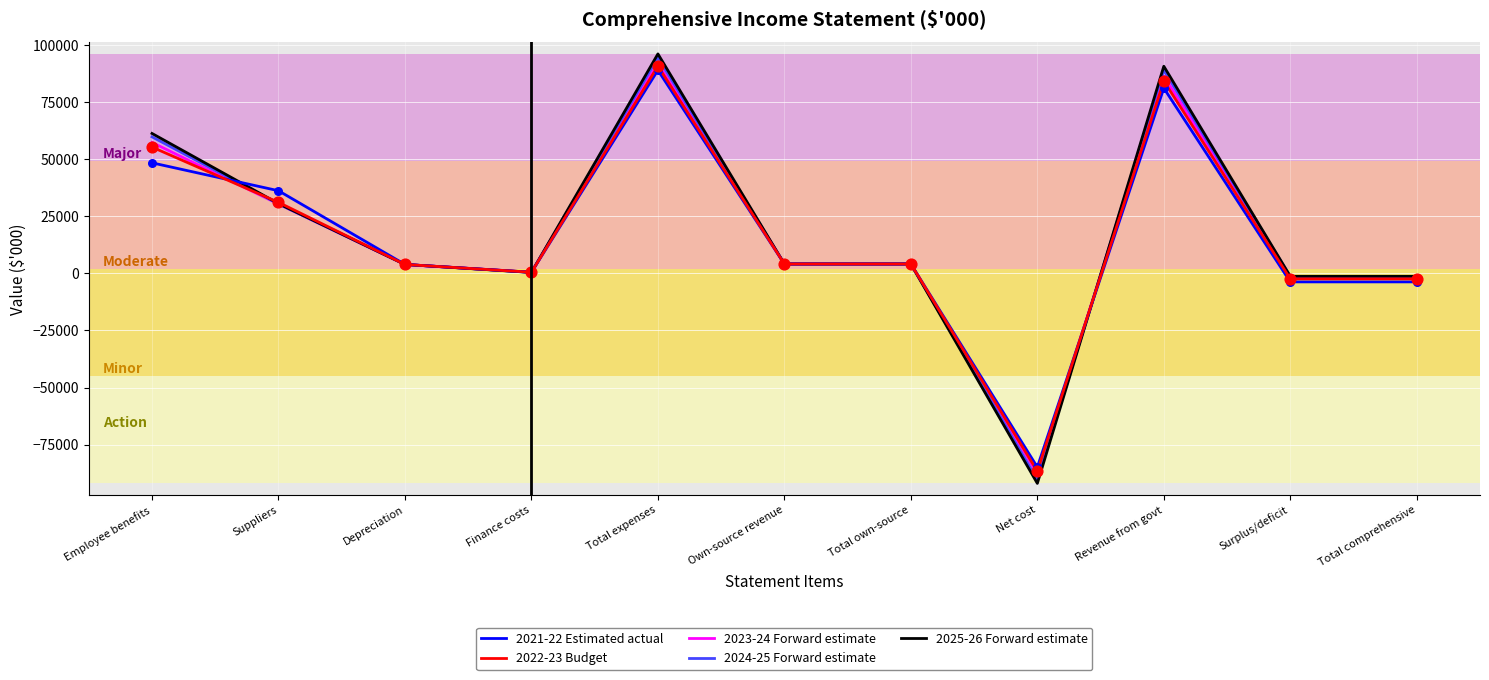

What are all the series names shown in the legend?

2021-22 Estimated actual, 2022-23 Budget, 2023-24 Forward estimate, 2024-25 Forward estimate, 2025-26 Forward estimate